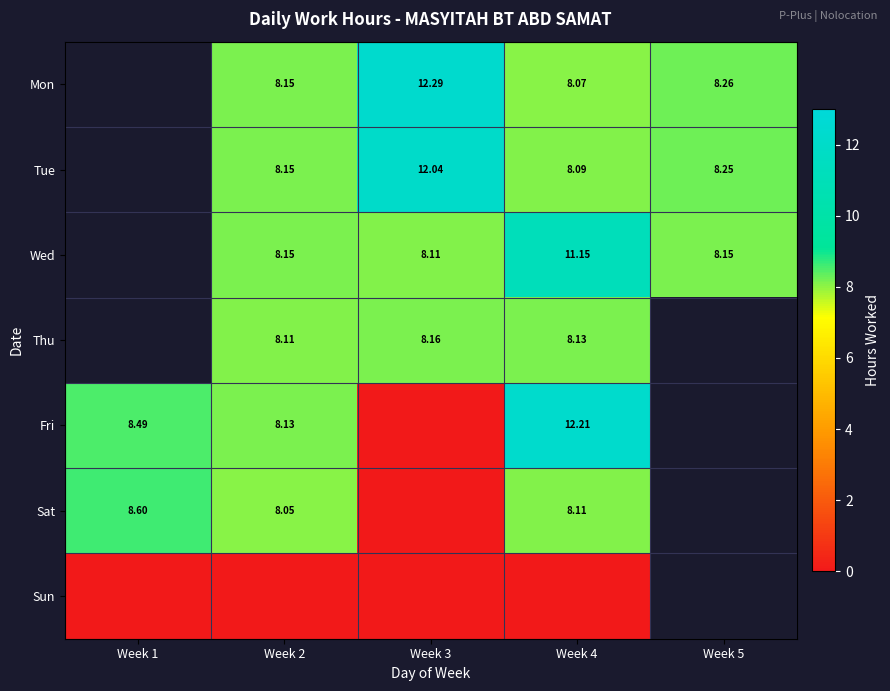

At which category is the sum across all series the highest?

Week 4